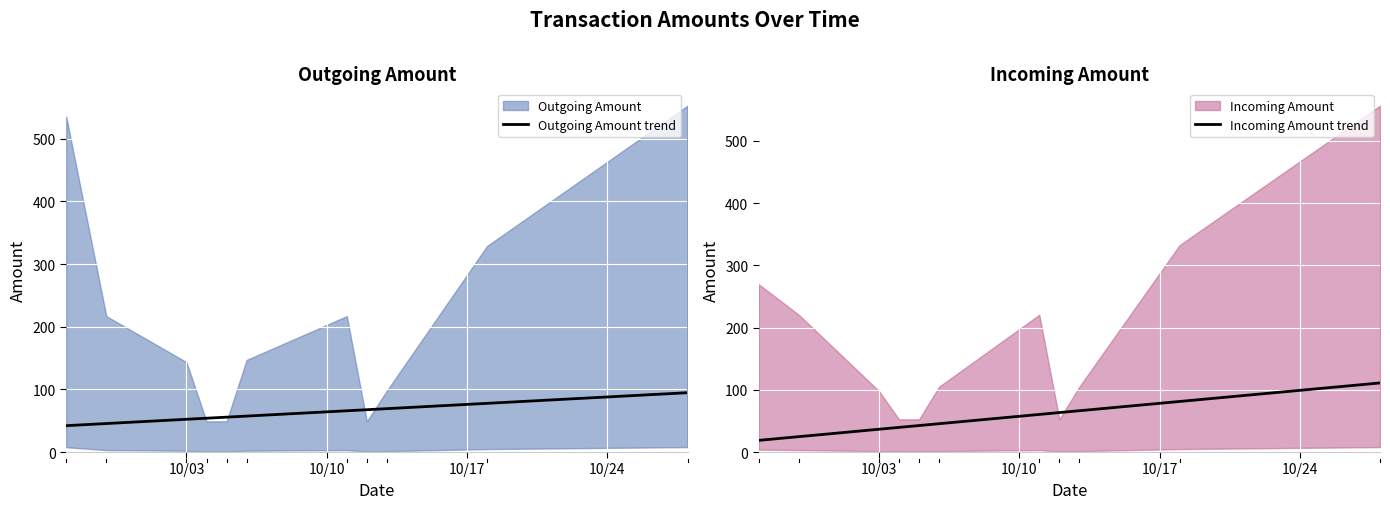

Which series has the largest total across all categories?

Outgoing Amount trend